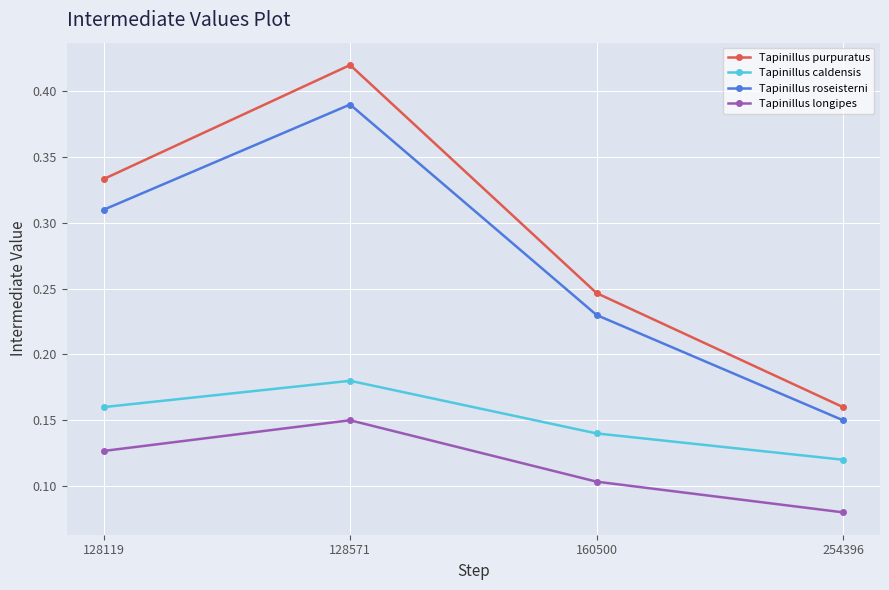

True or false: Tapinillus purpuratus and Tapinillus longipes intersect in this chart.

False